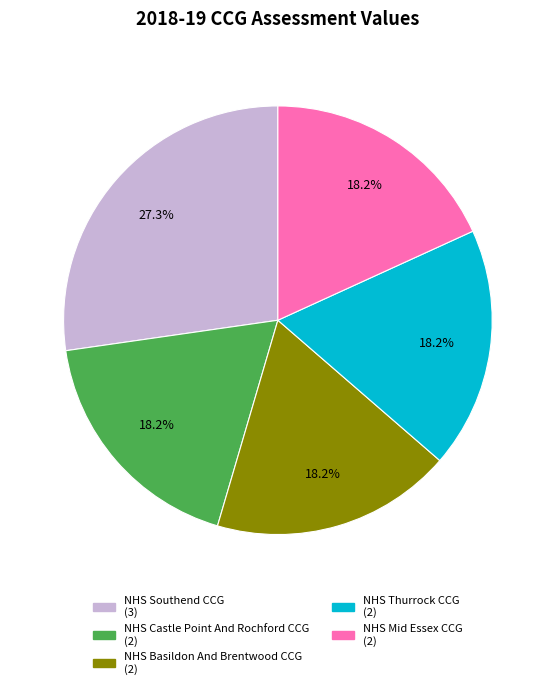

What is the ratio of the value at NHS Thurrock CCG to the value at NHS Basildon And Brentwood CCG?

1.0